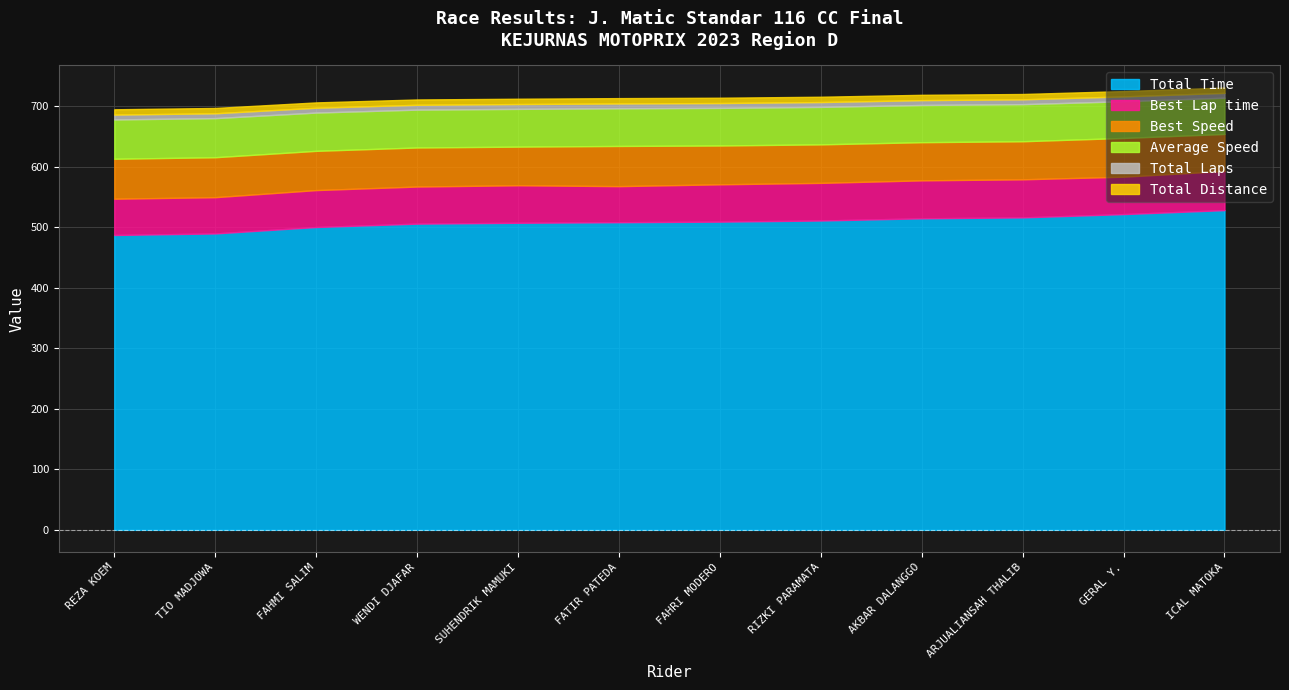

True or false: Total Time and Best Lap time cross at least once.

False